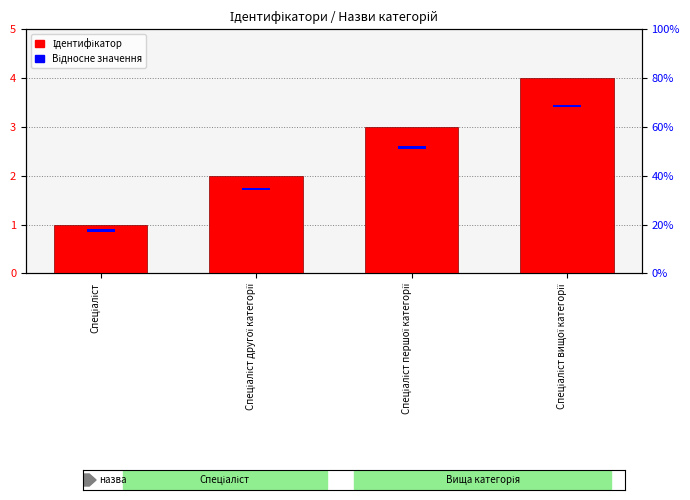

At Спеціаліст, list the series in order from smallest to largest.

Відносне значення, Ідентифікатор